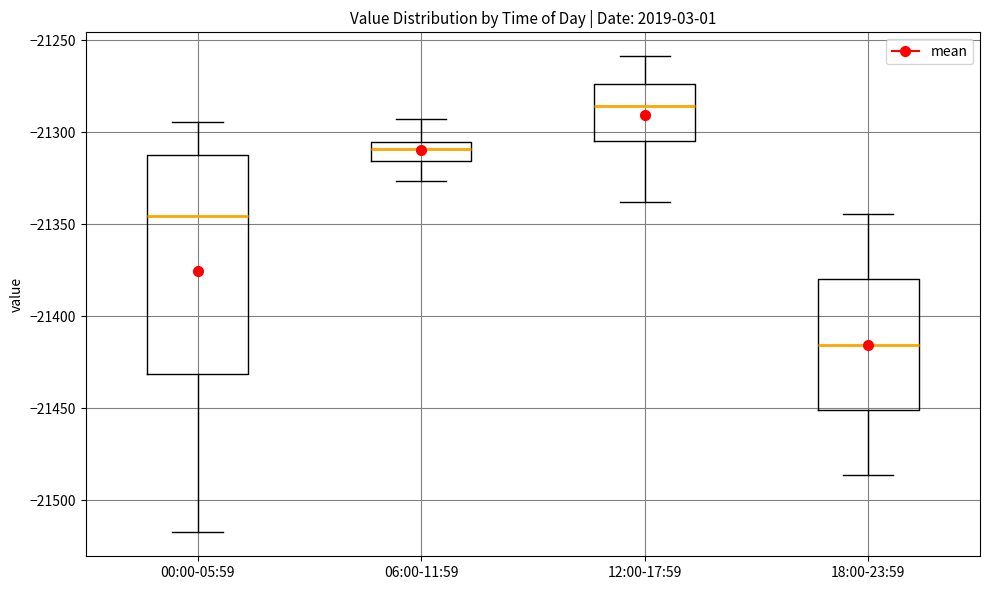

Reading left to right, transcribe this box plot: for each box, give where its median line is, the range the box spans, and where its two whiskers end, as read against the y-axis. The values are not printed on the chart, so give them approximately, as read against the axis.

00:00-05:59: median -21345, box -21430 to -21310, whiskers -21520 to -21295
06:00-11:59: median -21310, box -21315 to -21305, whiskers -21325 to -21295
12:00-17:59: median -21285, box -21305 to -21275, whiskers -21340 to -21260
18:00-23:59: median -21415, box -21450 to -21380, whiskers -21485 to -21345